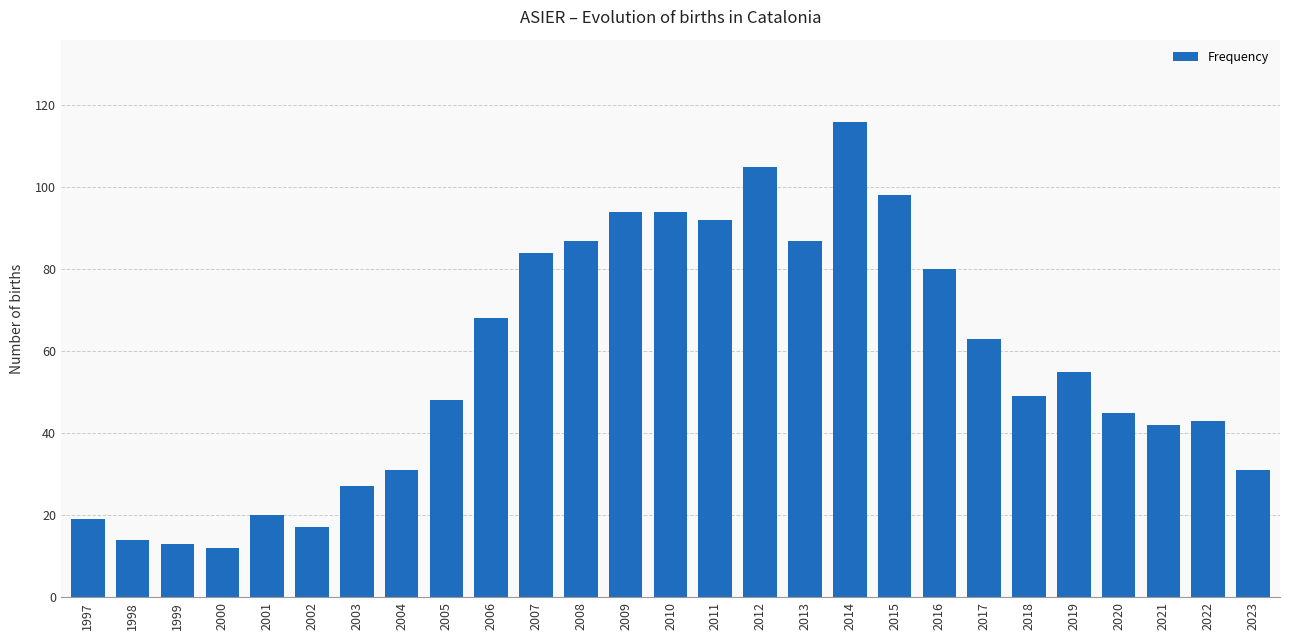

Reading left to right, list all the values displayed in this chart.

1997=19	1998=14	1999=13	2000=12	2001=20	2002=17	2003=27	2004=31	2005=48	2006=68	2007=84	2008=87	2009=94	2010=94	2011=92	2012=105	2013=87	2014=116	2015=98	2016=80	2017=63	2018=49	2019=55	2020=45	2021=42	2022=43	2023=31